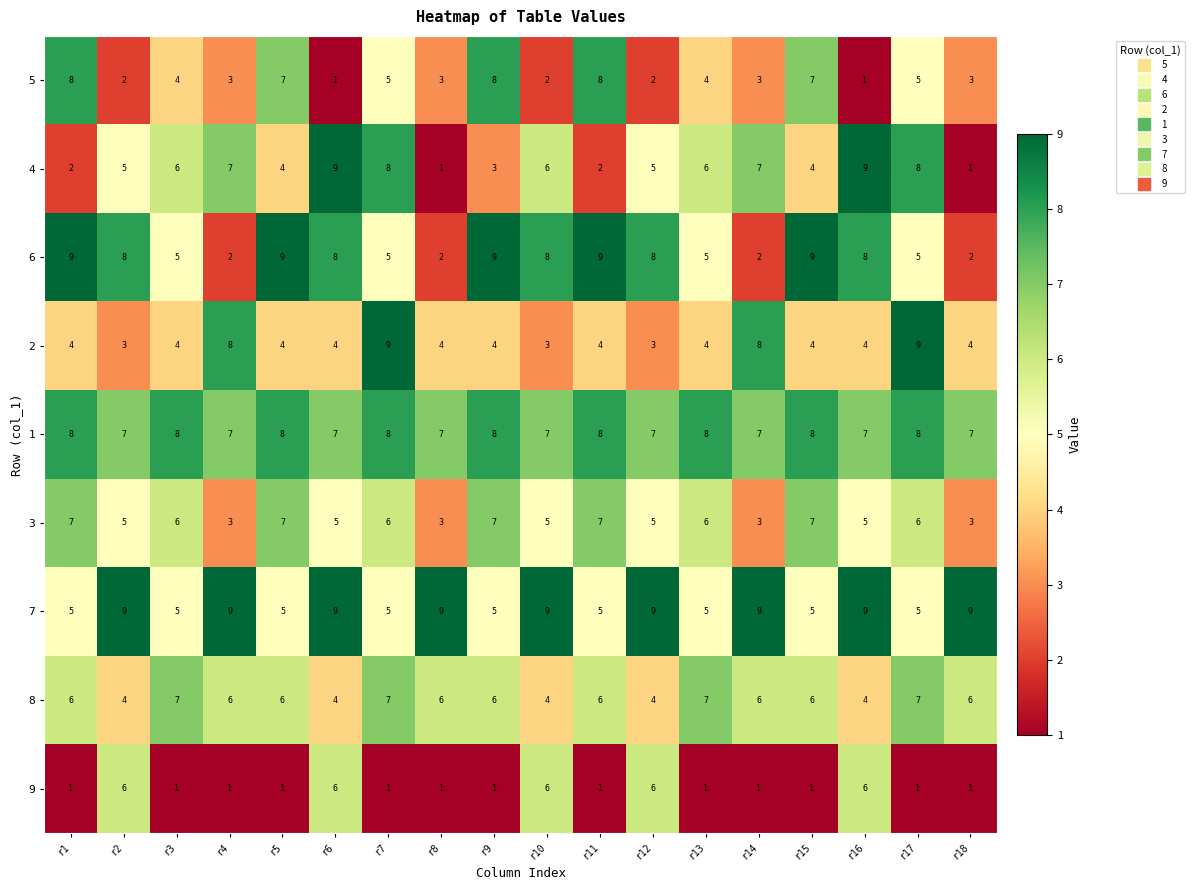

How many 7 values are between 5 and 9?

18